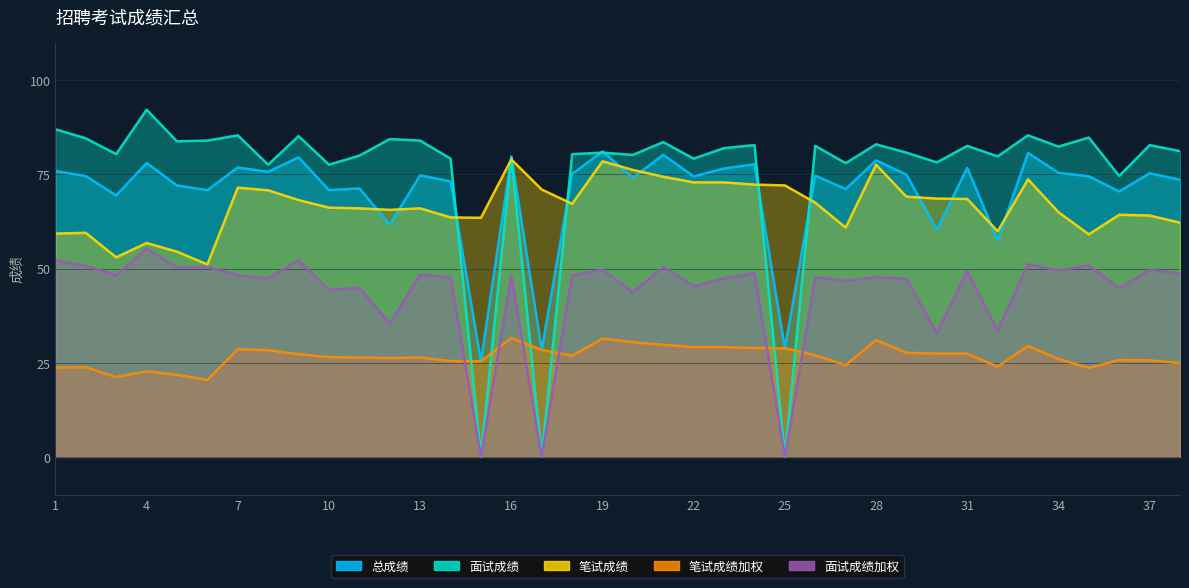

How many series are shown in this chart?

5